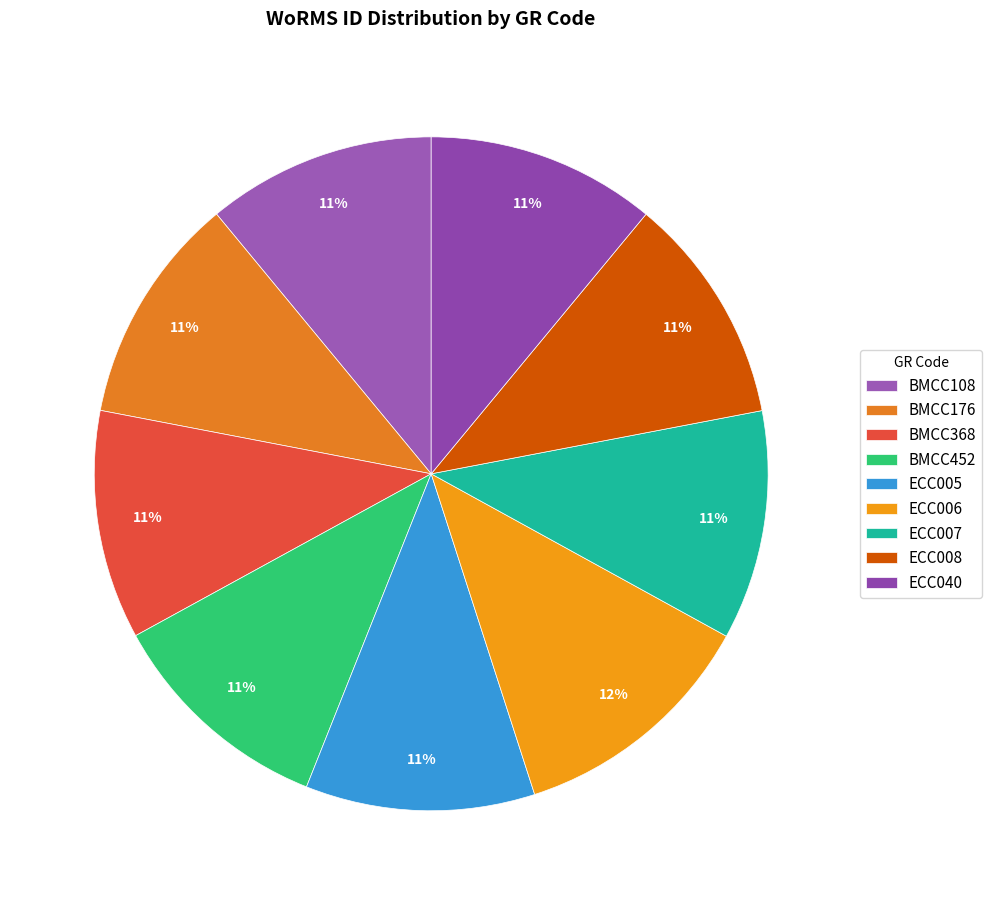

What is the ratio of the value at BMCC108 to the value at ECC005?

1.0